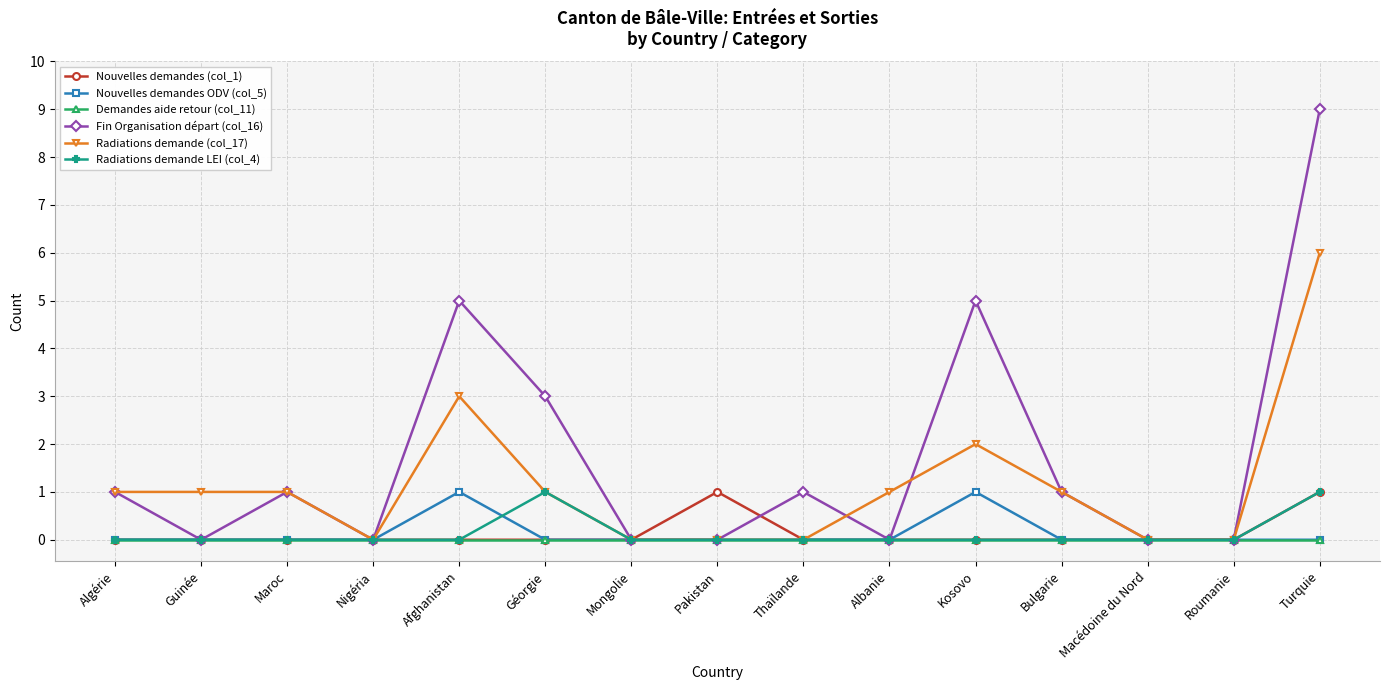

Which series has the largest total across all categories?

Fin Organisation départ (col_16)